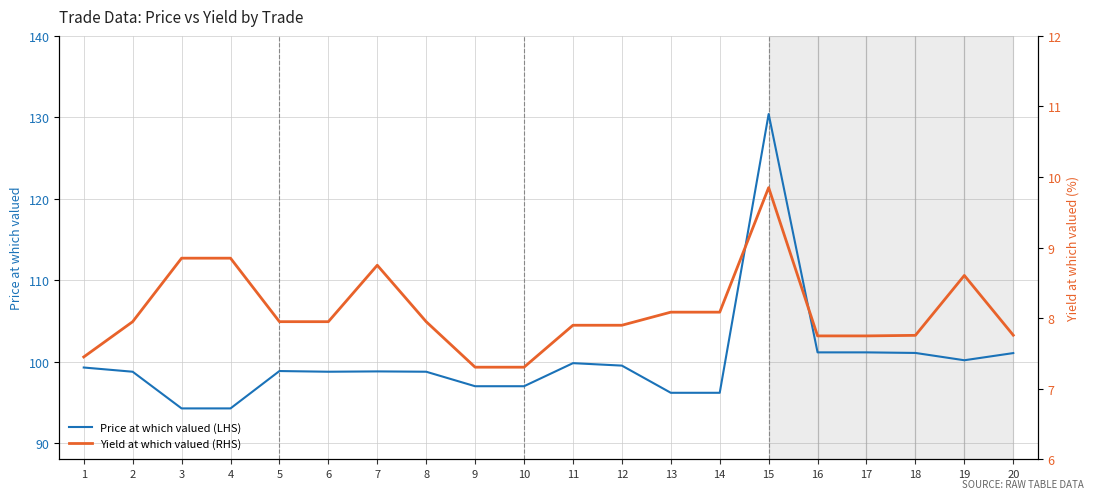

What is the approximate value of Yield at which valued (RHS) at 16?

7.7